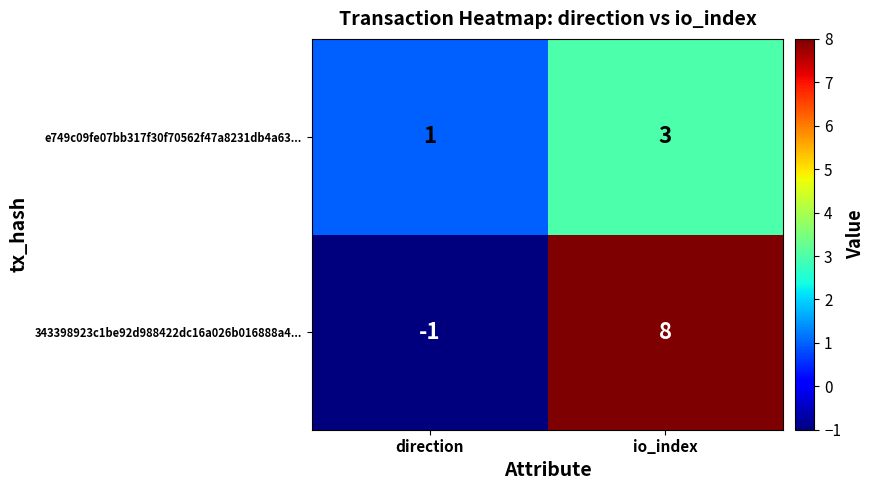

What is the sum of the 343398923c1be92d988422dc16a026b016888a4... values at direction and io_index?

7